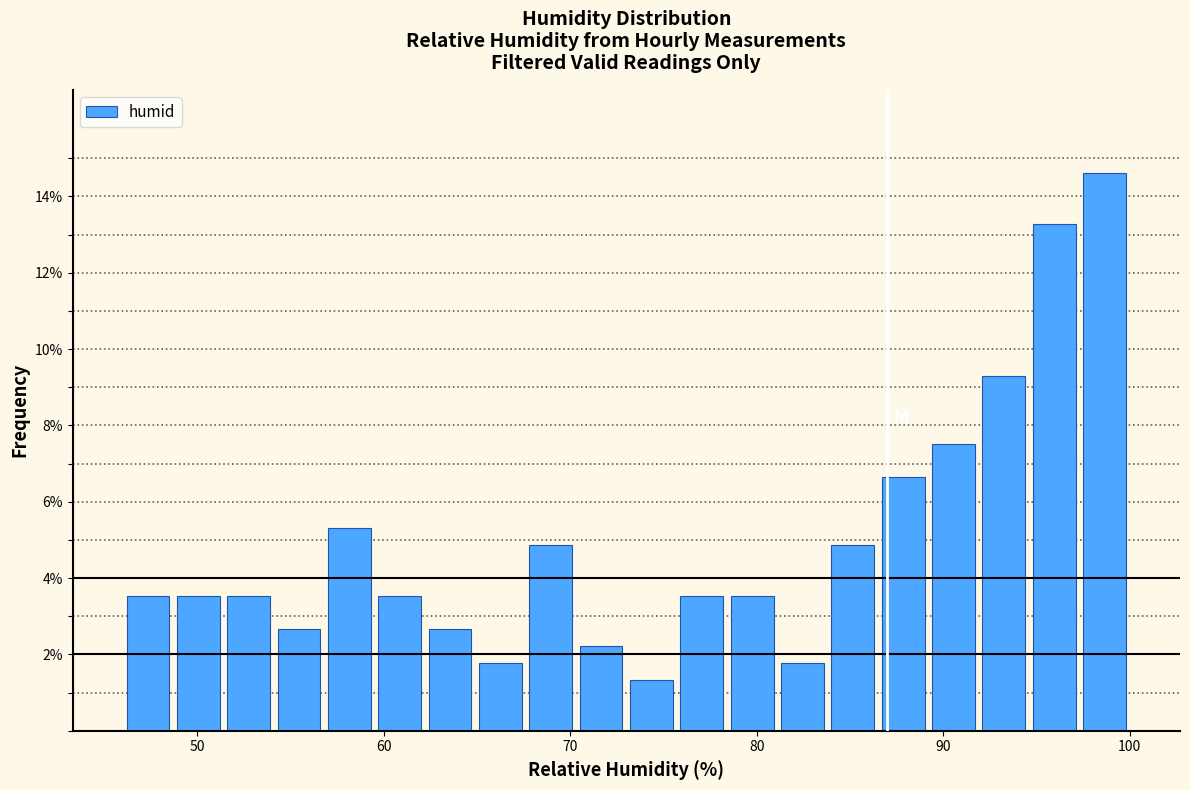

Around what value on the x-axis is the tallest bar? Give the approximate position of its centre, as read against the axis.

99